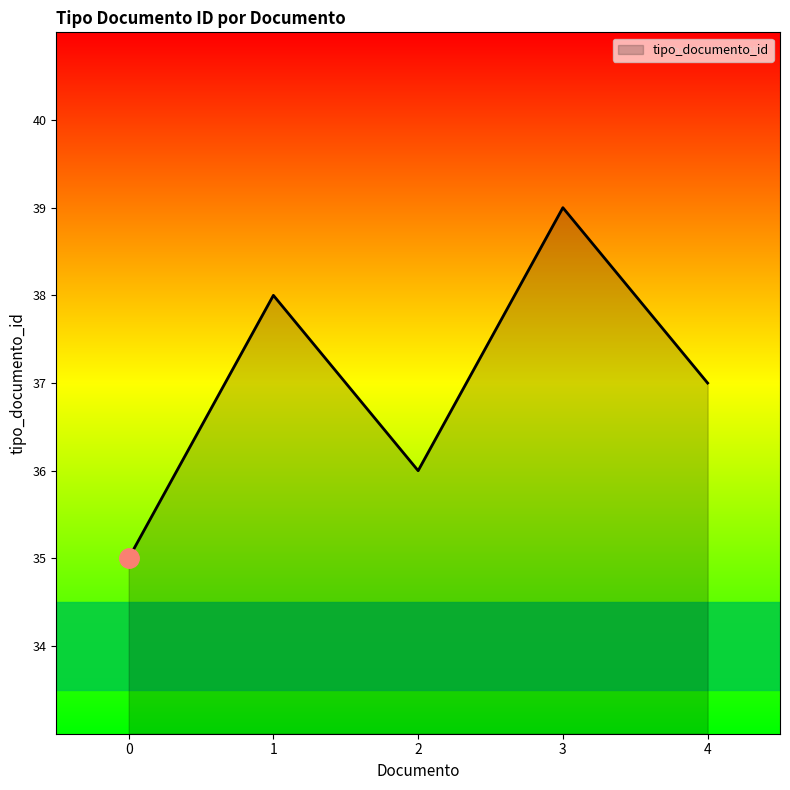

Approximately how many times larger is the value at 0 compared to 4?

0.9